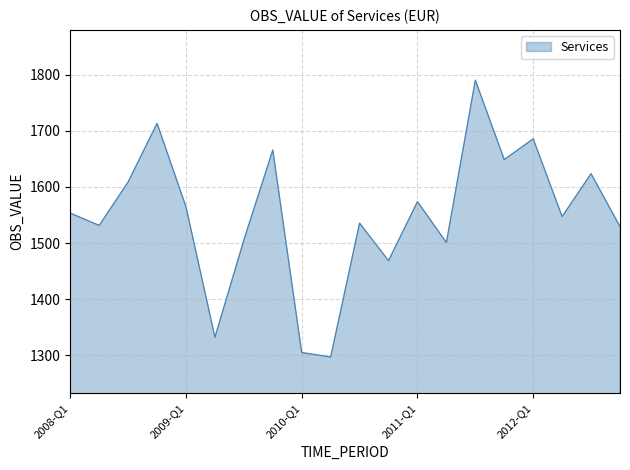

What is the difference between the maximum and minimum values?

492.8